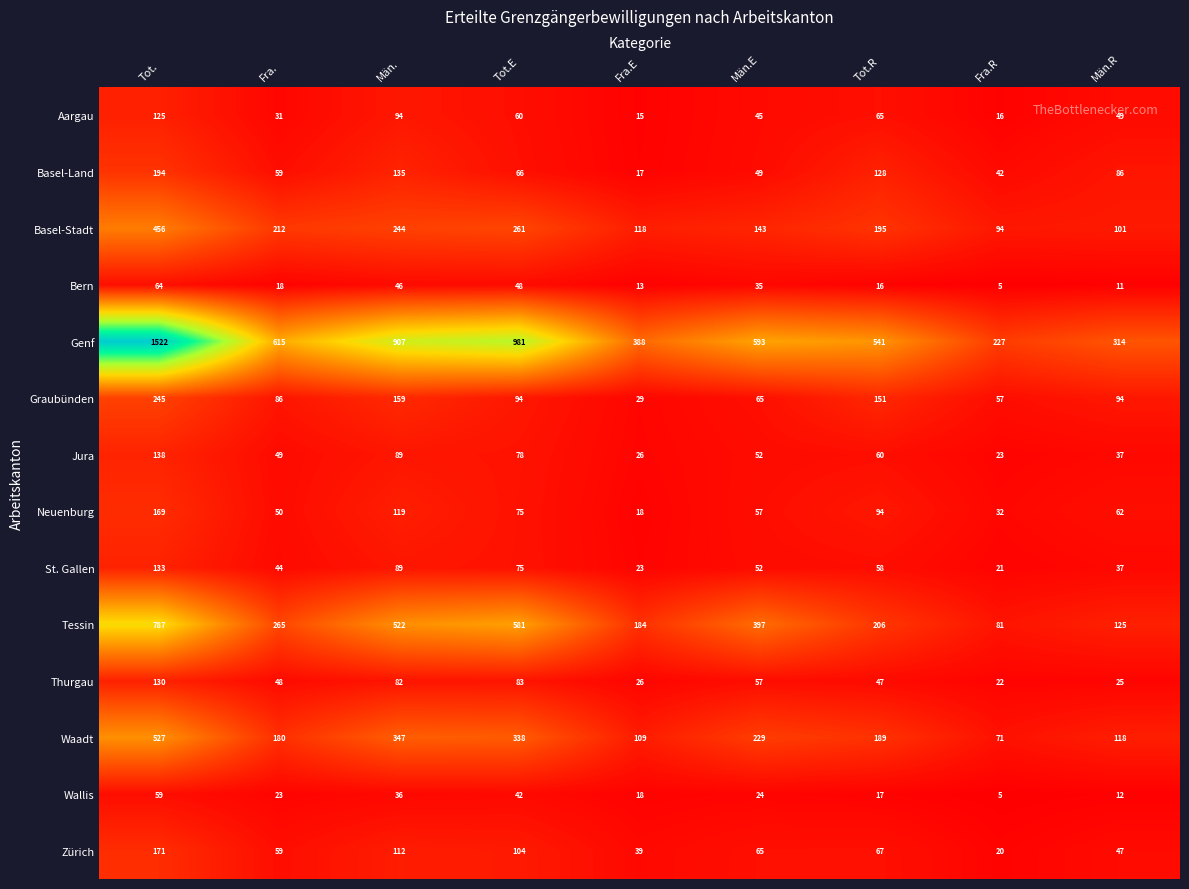

What is the maximum value shown in the chart?

1522